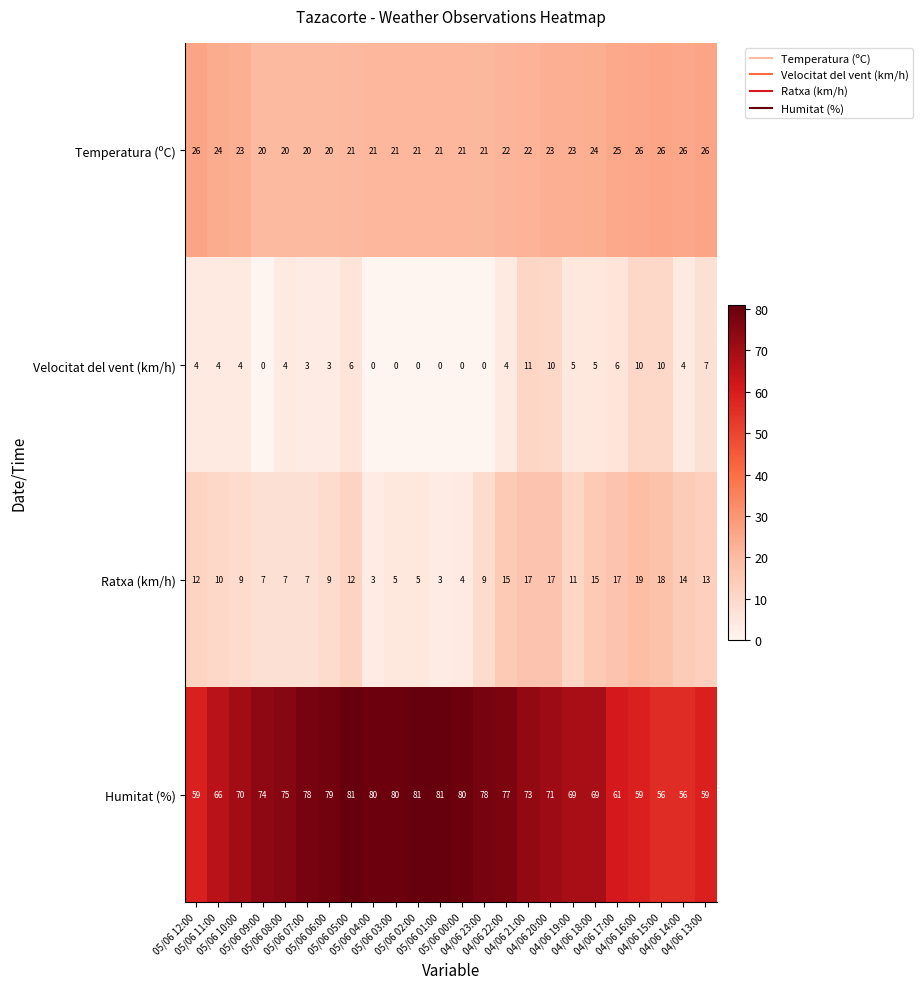

Rank the series by their maximum value, from highest to lowest.

Humitat (%), Temperatura (ºC), Ratxa (km/h), Velocitat del vent (km/h)